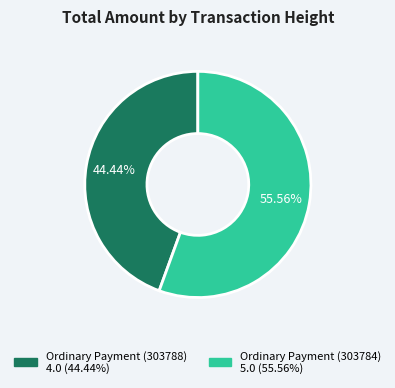

Is Ordinary Payment (303788) the majority of the pie?

No